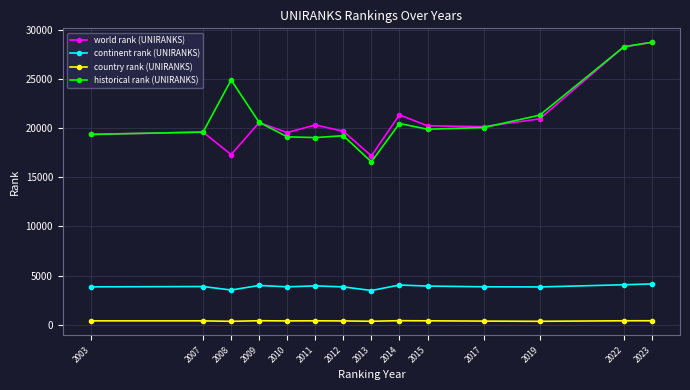

True or false: historical rank (UNIRANKS) has more than 1 interior local peaks.

True